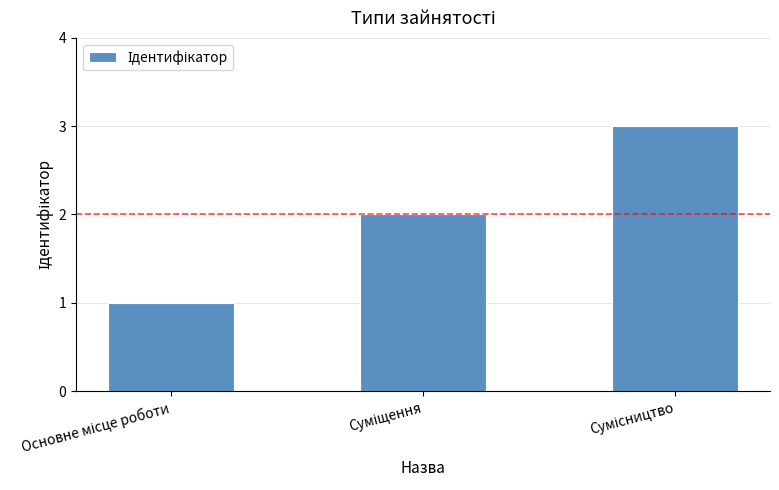

What is the sum of all values?

6